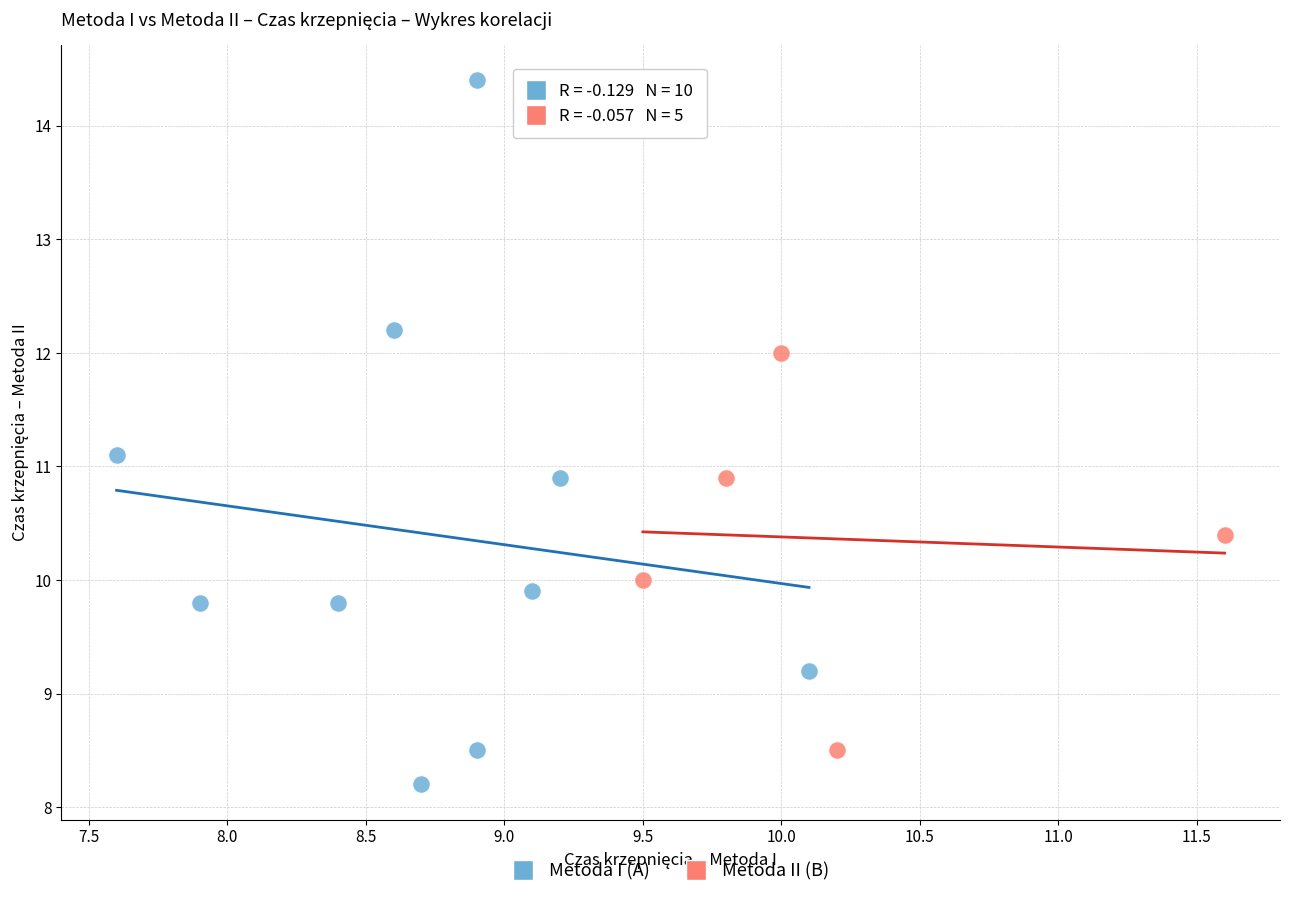

Which series contains the lowest Y value?

Metoda I (A)